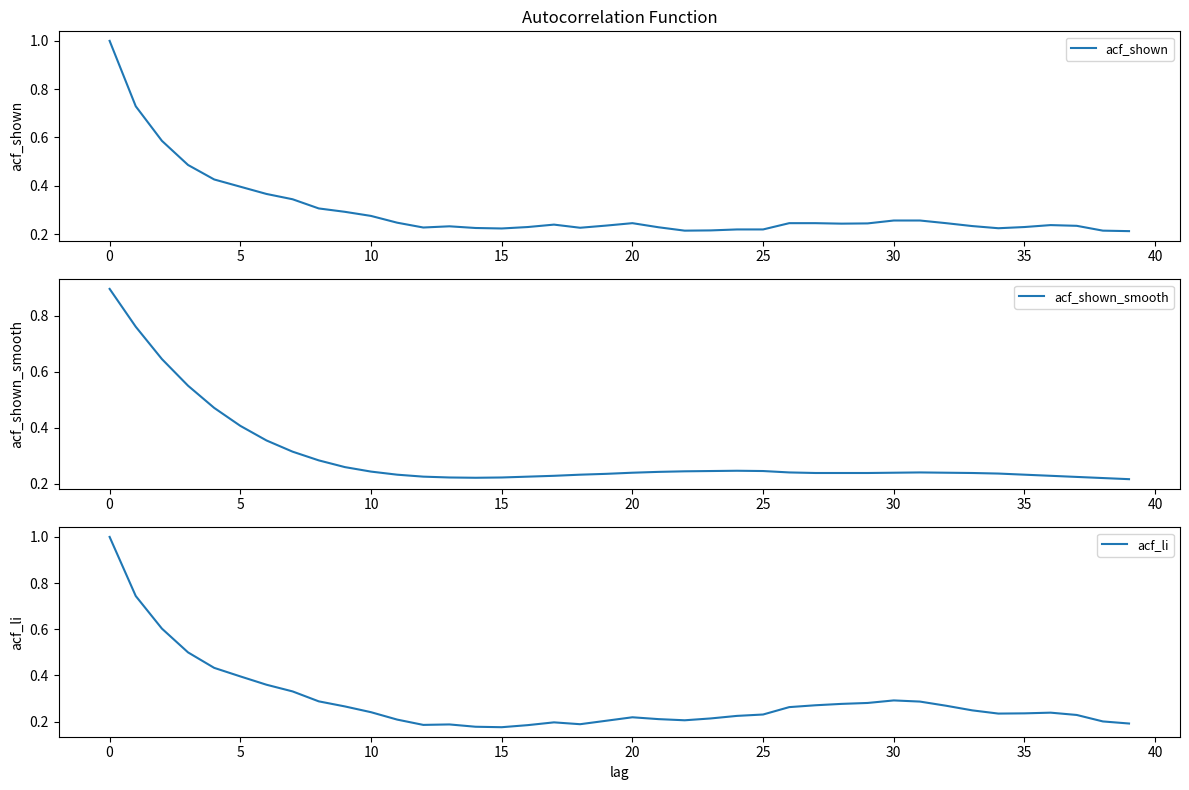

What is the average value of the acf_shown series?

0.3